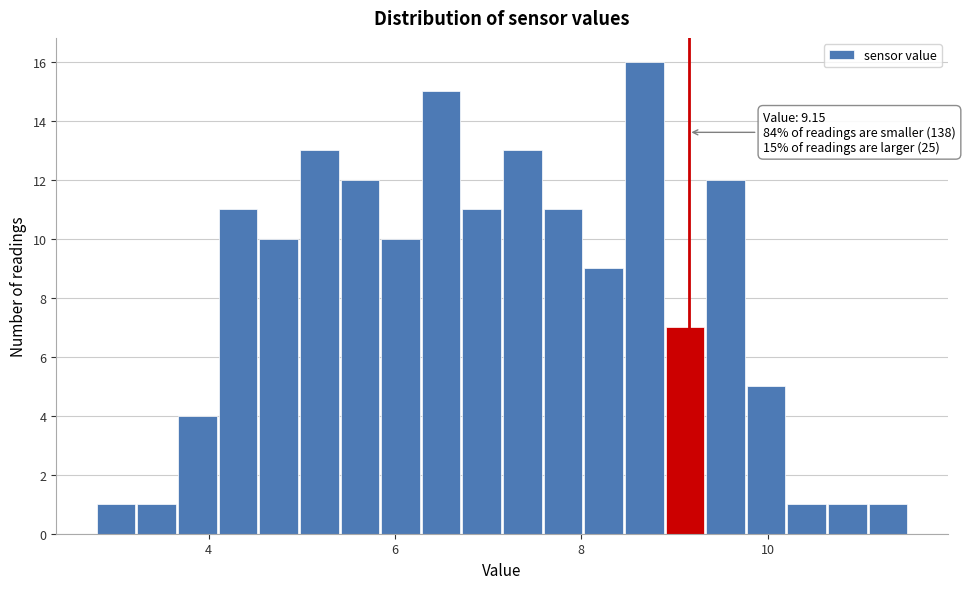

Around what value on the x-axis is the tallest bar? Give the approximate position of its centre, as read against the axis.

8.6